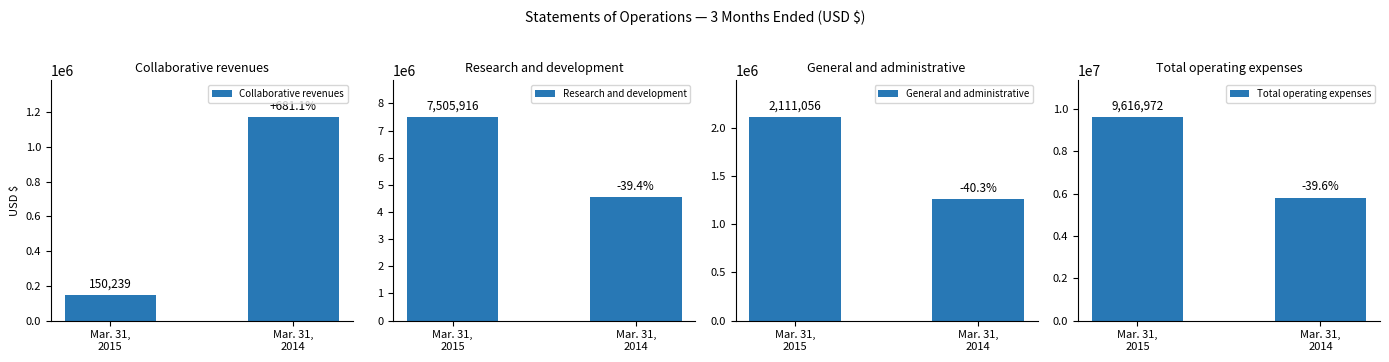

At which label is Total operating expenses closest to 7712440?

Mar. 31,
2014